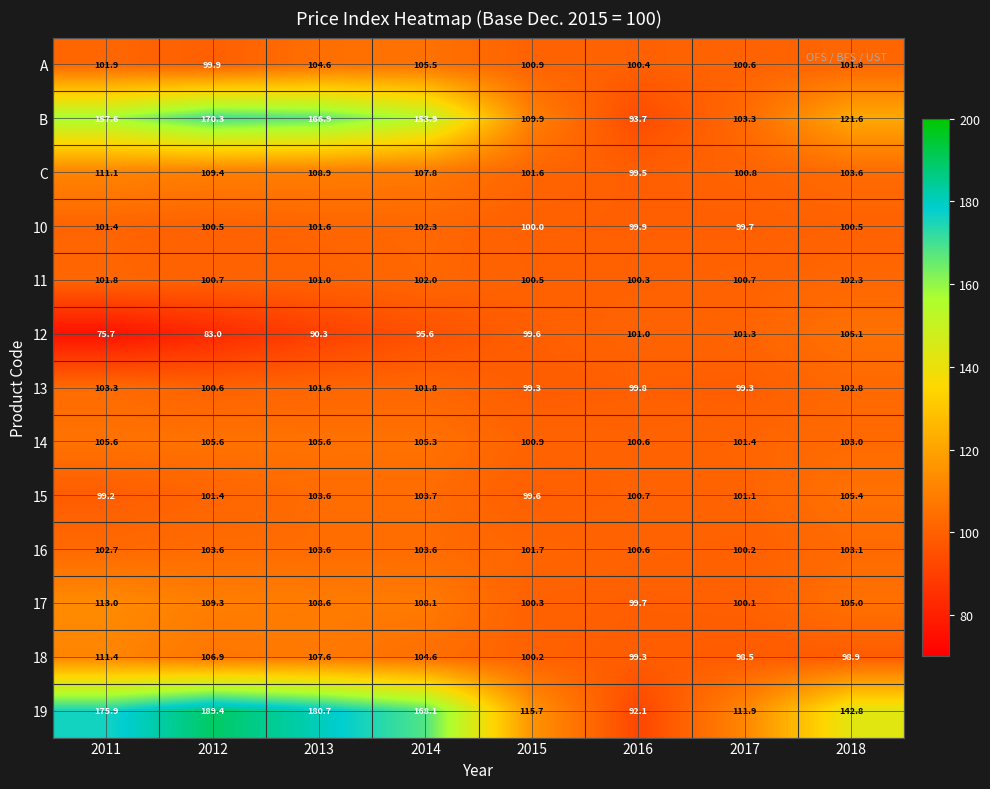

At which category is the sum across all series the highest?

2013